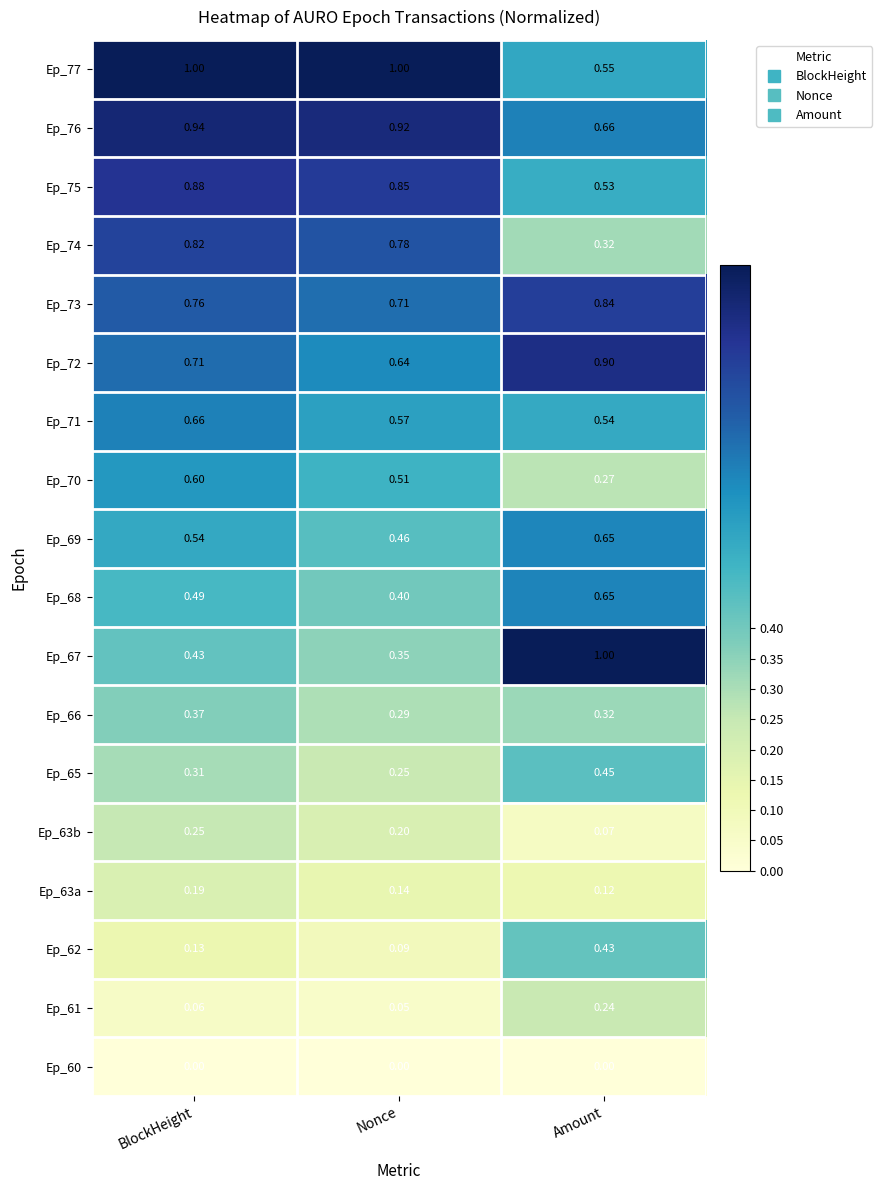

Which series has the largest range (max minus min)?

Ep_67